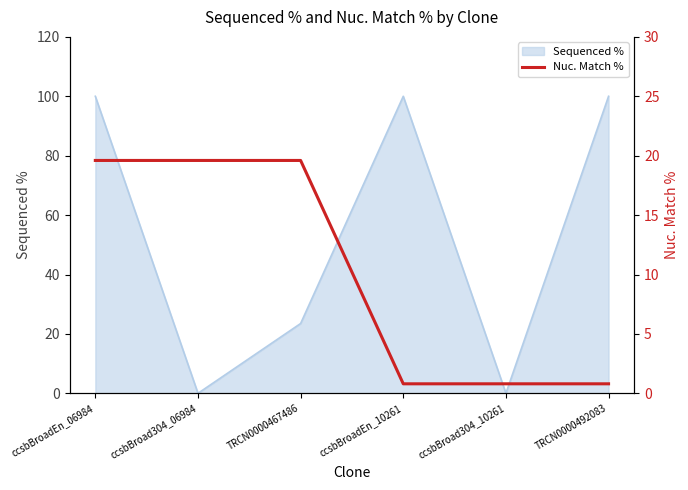

Count the number of categories in the chart.

6